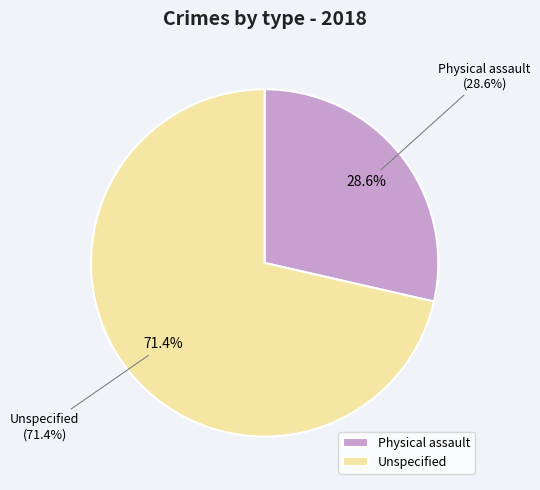

To the nearest percent, what percentage of the pie is Unspecified?

71%